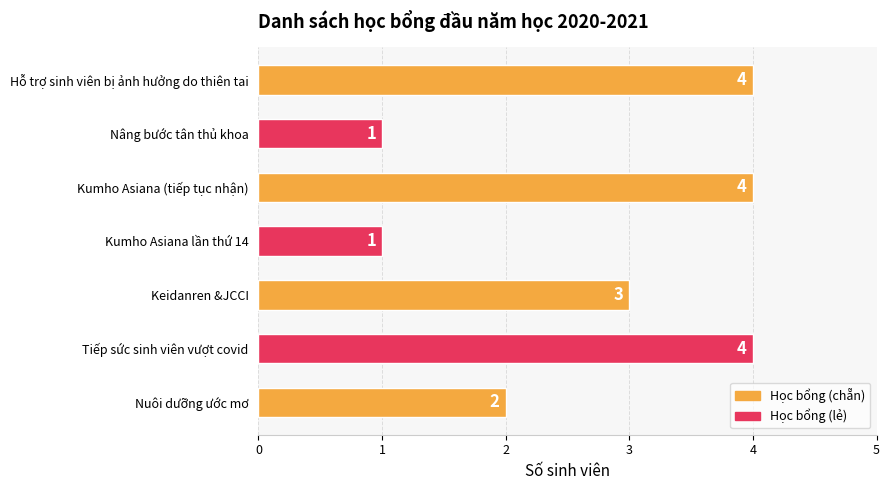

What is the smallest value displayed?

1